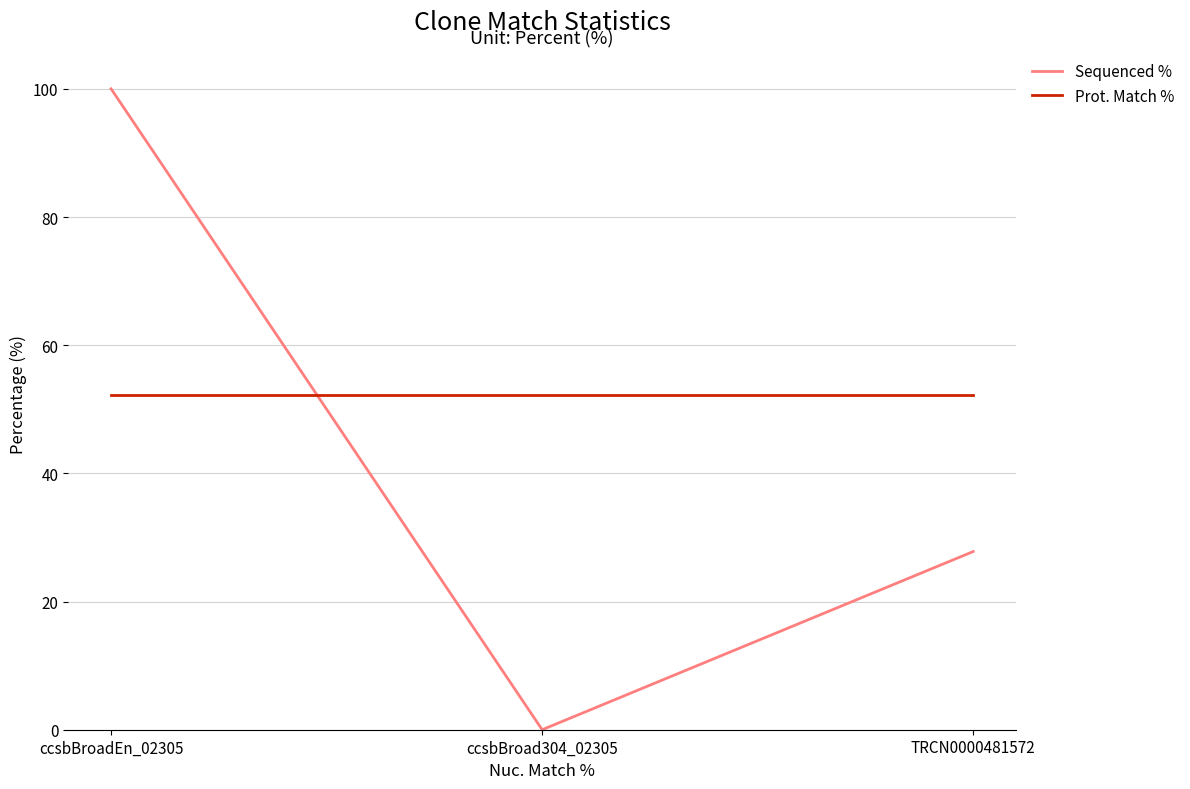

What position from the left is TRCN0000481572?

3